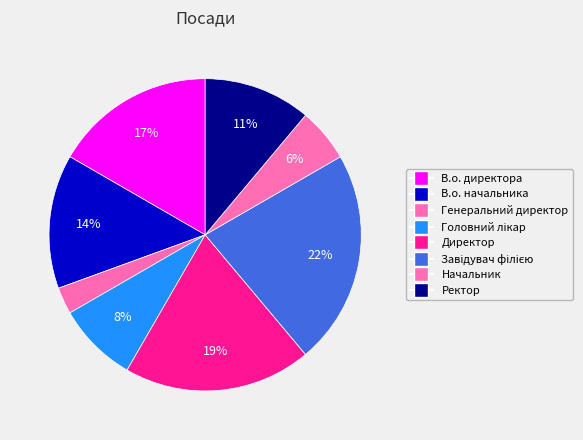

Count the number of slices in the pie.

8